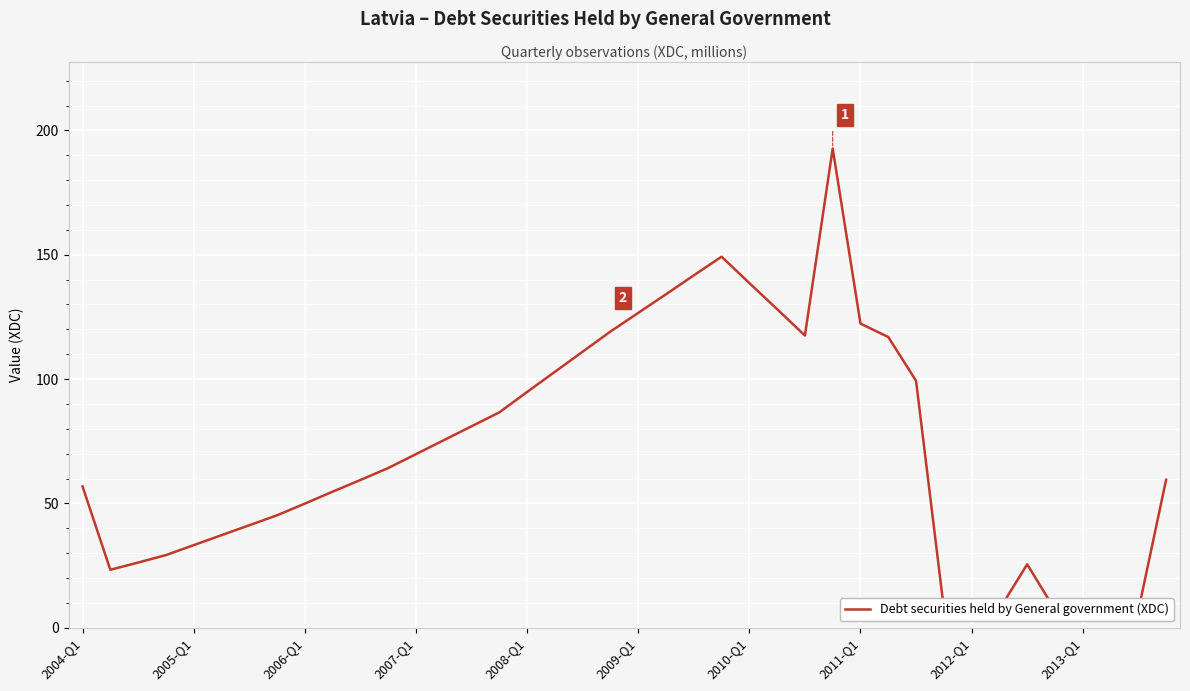

The chart shows a value of 49.3 at 2005-Q1. True or false?

False